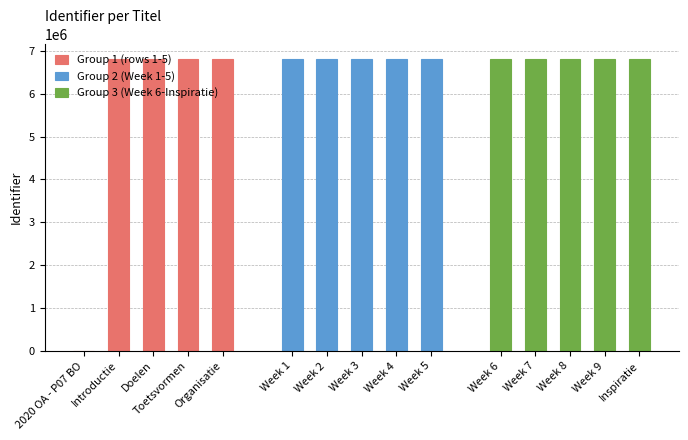

Reading left to right, list all the values displayed in this chart.

Group 1 (rows 1-5): 0	6809803	6809806	6809808	6809811
Group 2 (Week 1-5): 6809812	6809814	6809816	6809818	6809820
Group 3 (Week 6-Inspiratie): 6809822	6809824	6809826	6809828	6809830